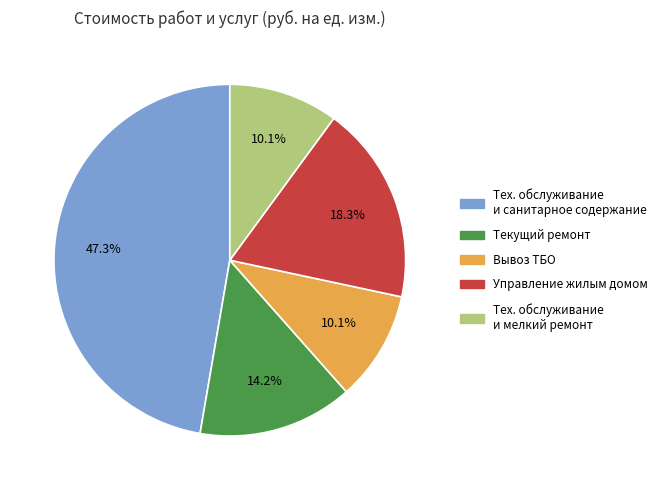

Does any single category account for the majority?

No